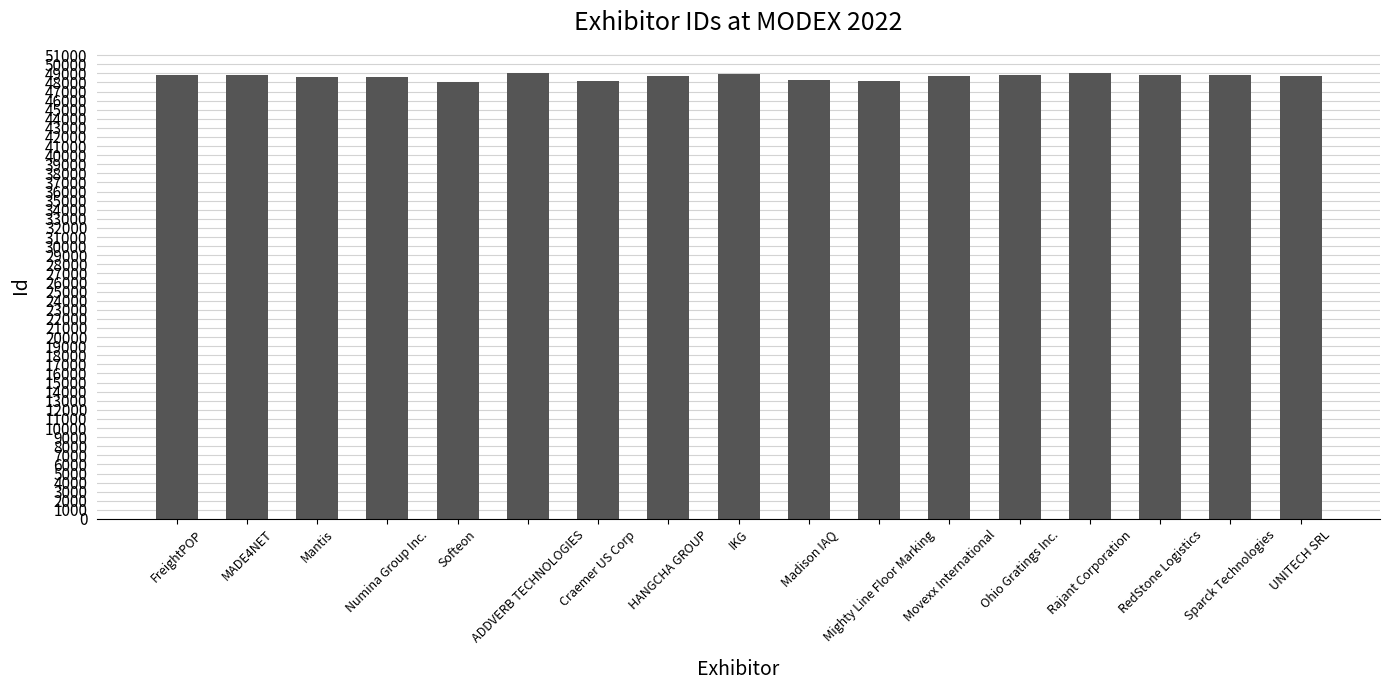

How many data points are less than 48720?

8